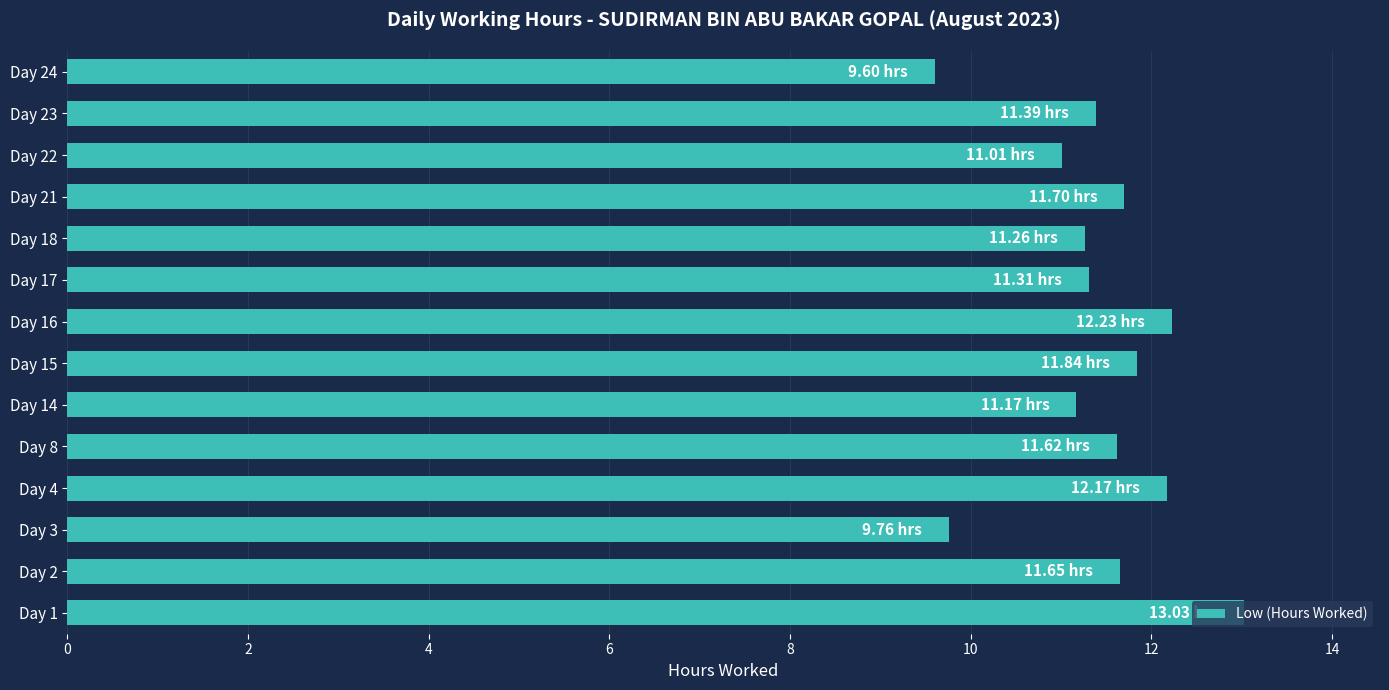

Where is the data nearest to the value 11?

Day 22